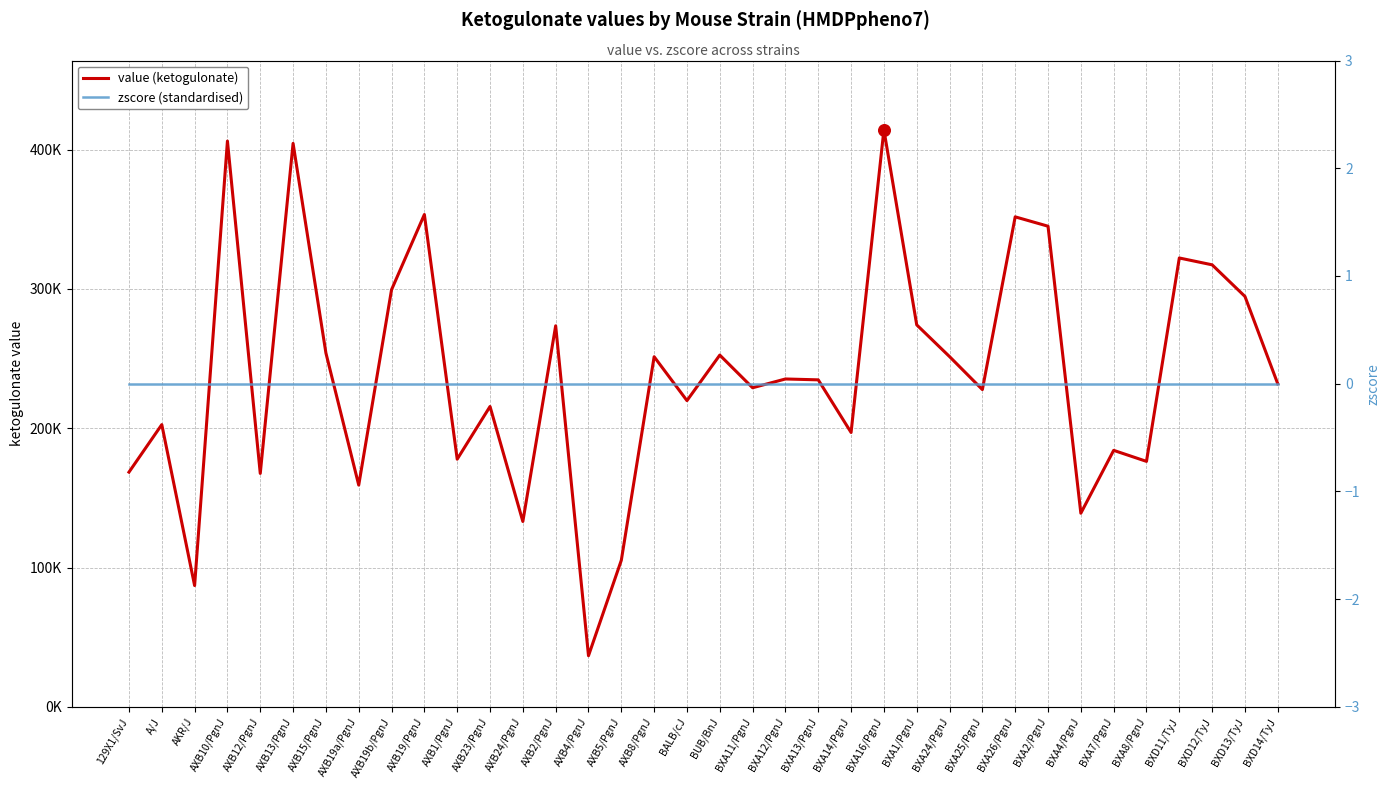

Which series has the largest total across all categories?

value (ketogulonate)